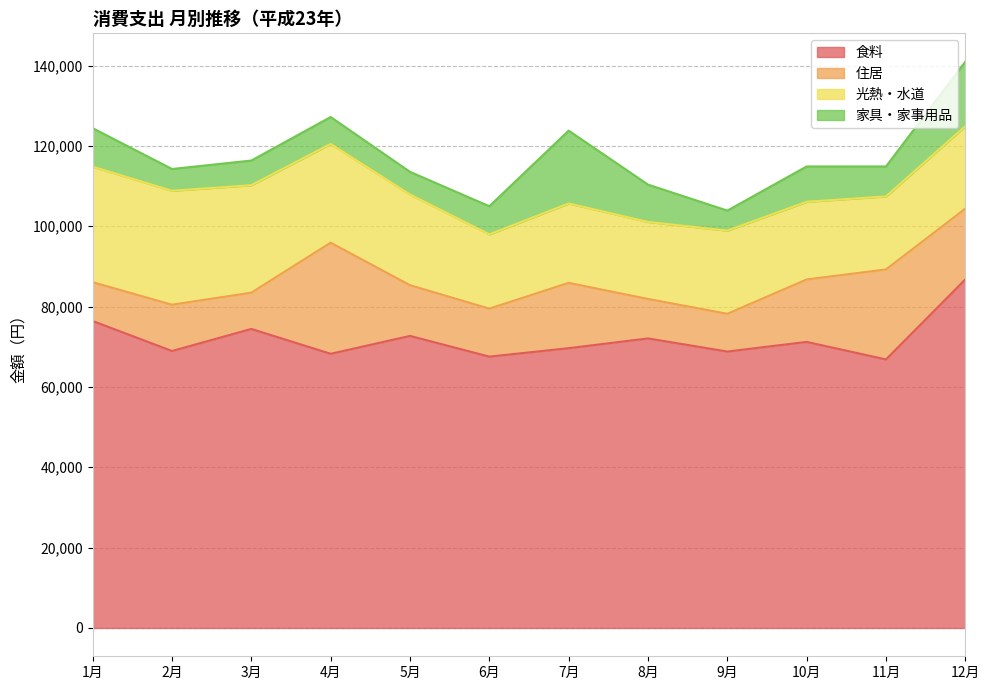

What is the spread (max minus min) of values at 5月?

67068